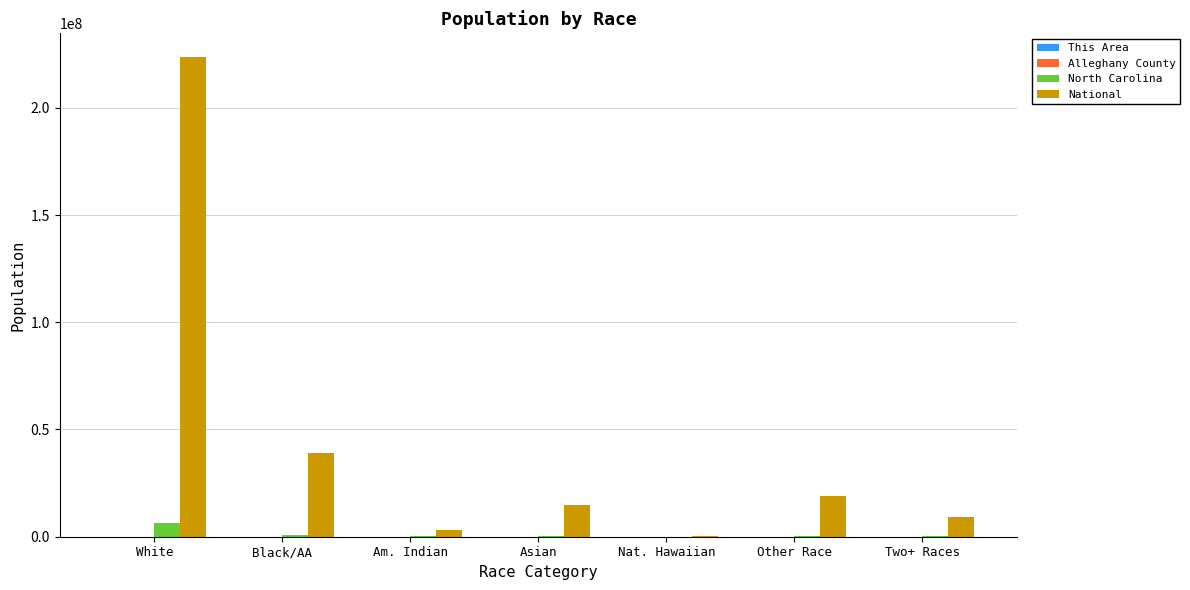

True or false: National has a value of 384387546 at White.

False